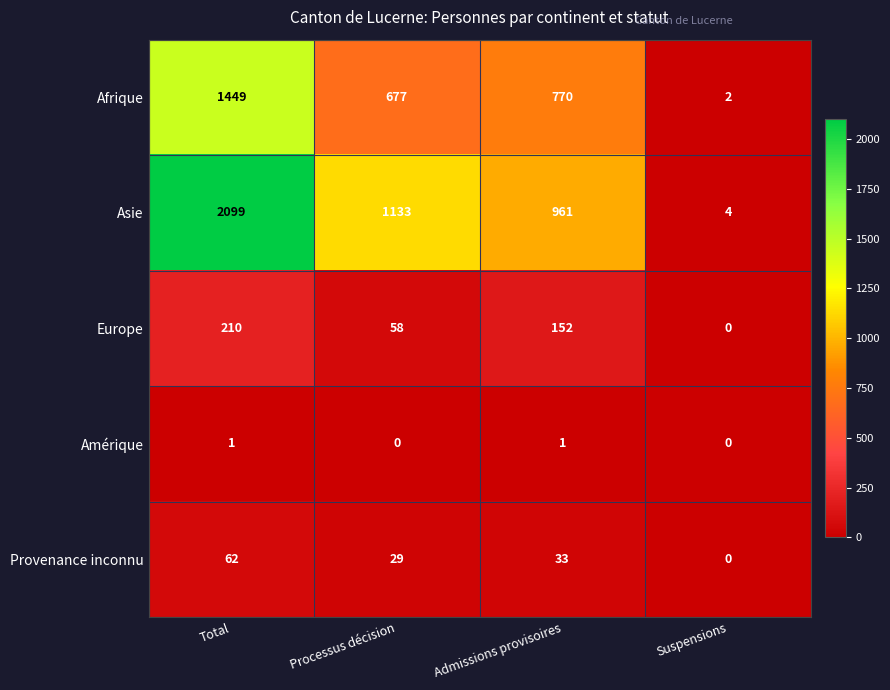

Count the number of data series in this chart.

5